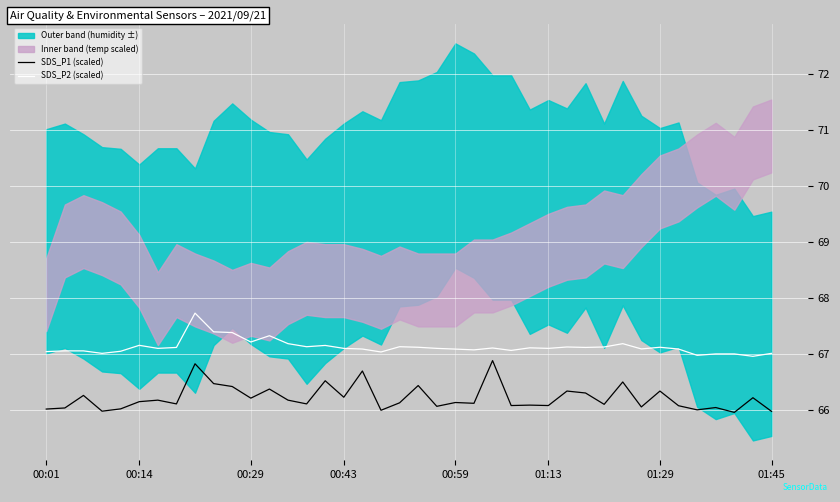

True or false: SDS_P1 (scaled) and SDS_P2 (scaled) intersect in this chart.

False